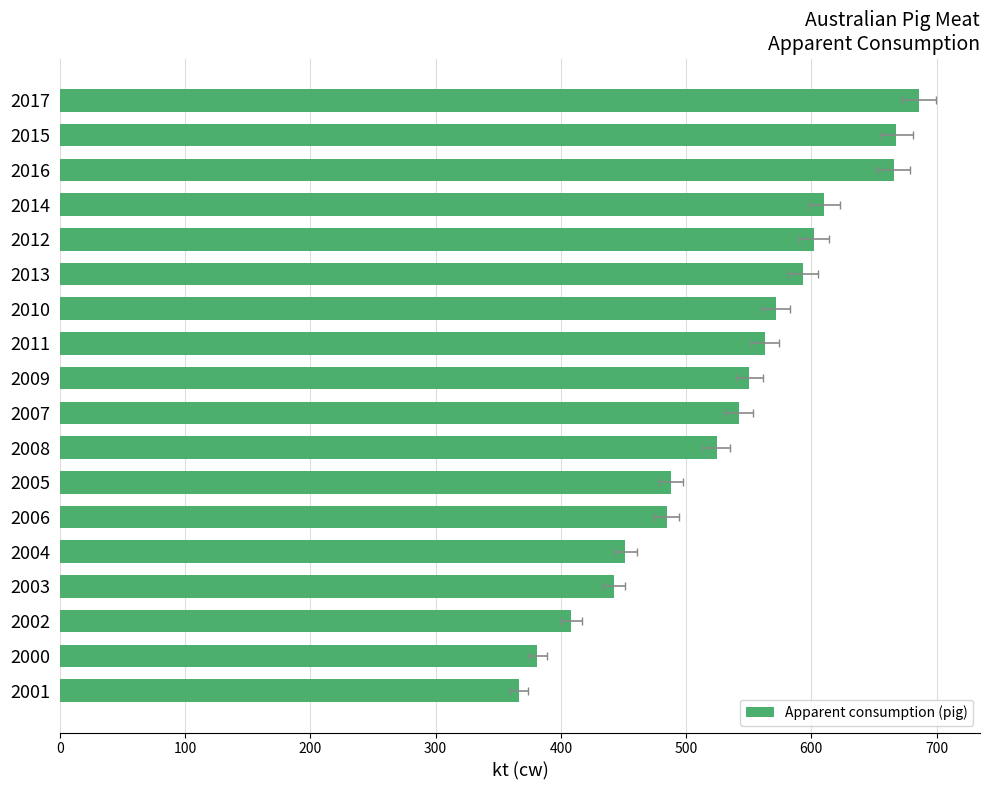

Reading left to right, list all the values displayed in this chart.

366.5	381.1	408.4	442.6	451.6	484.4	488.0	524.3	542.2	550.6	563.0	571.7	593.3	602.0	610.3	665.7	668.0	685.9